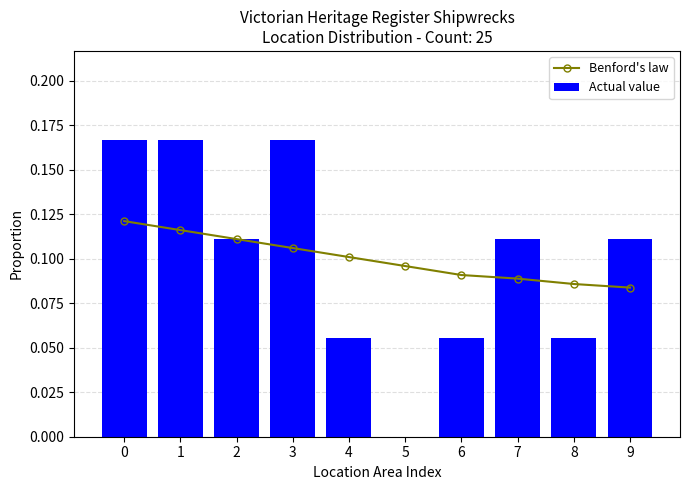

What is the total value across all series at 4?

0.2